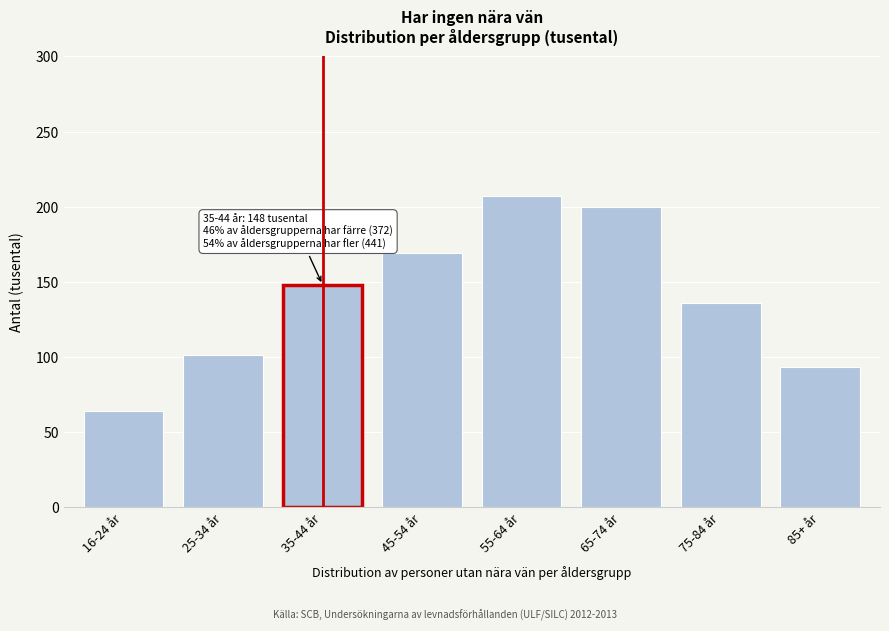

Reading right to left, list all the values displayed in this chart.

85+ år=93	75-84 år=136	65-74 år=200	55-64 år=207	45-54 år=169	35-44 år=148	25-34 år=101	16-24 år=64